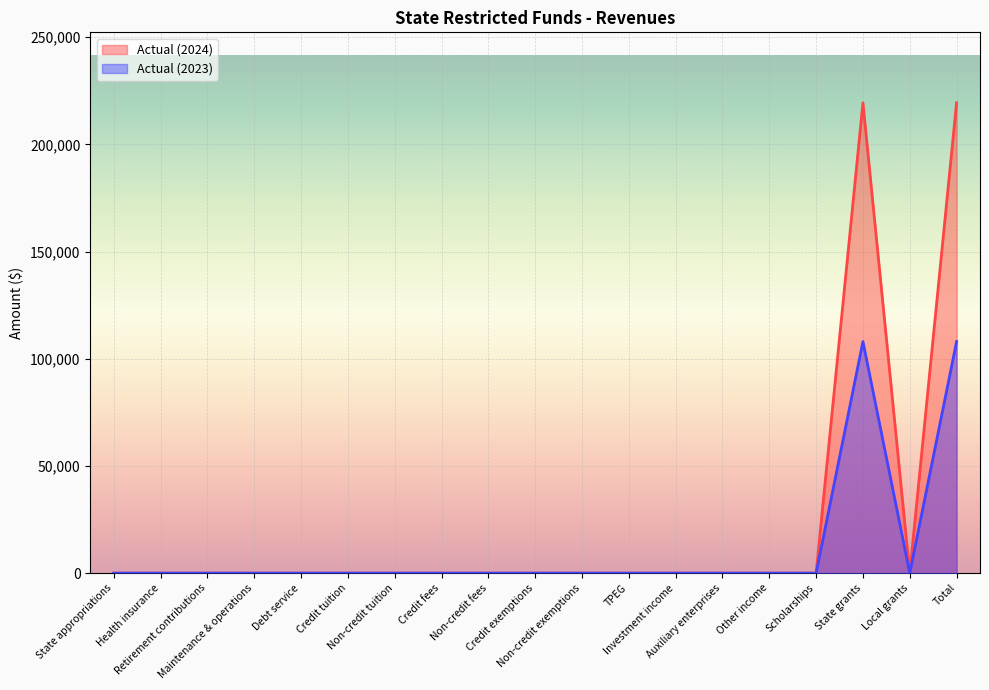

True or false: Actual (2023) and Actual (2024) intersect in this chart.

False